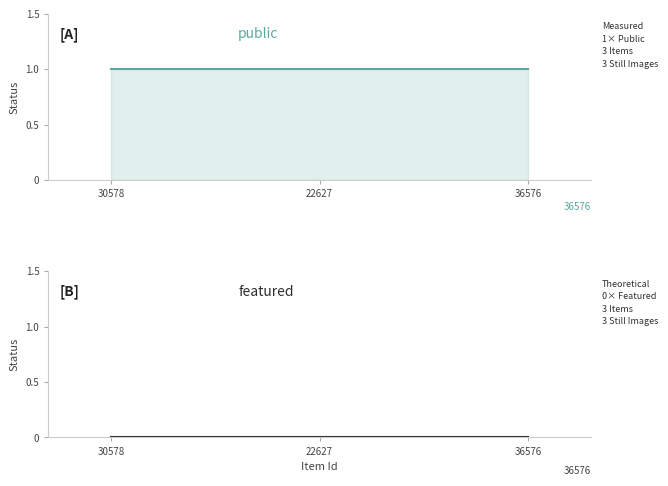

The value of public at 22627 is 1. True or false?

False